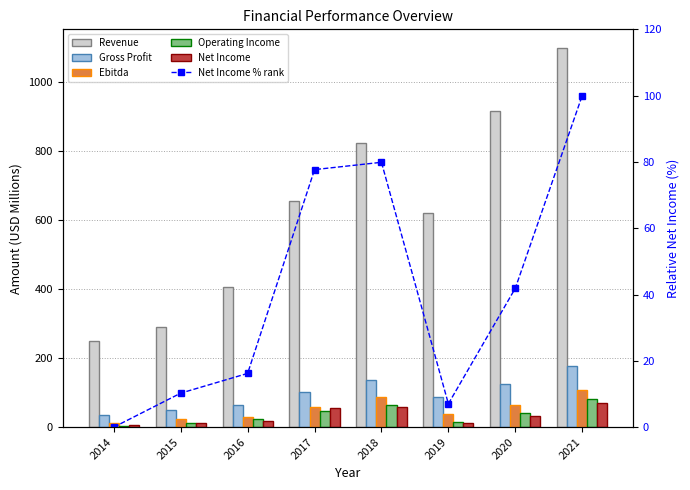

How many data points in Net Income % rank are above 41?

4